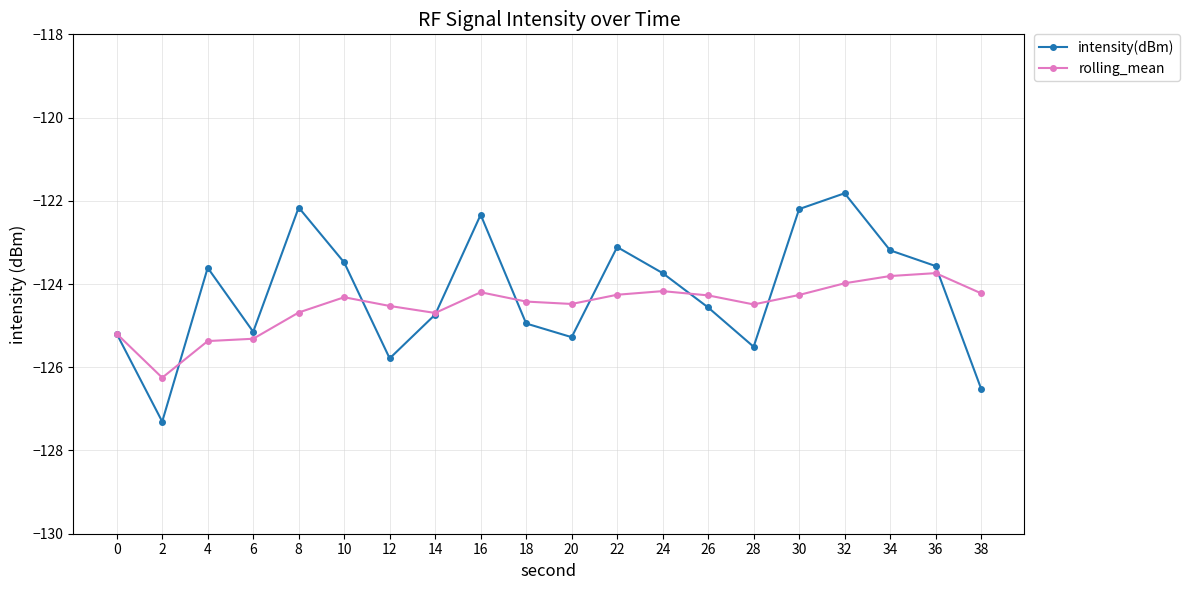

At which category does intensity(dBm) reach its first local valley?

2